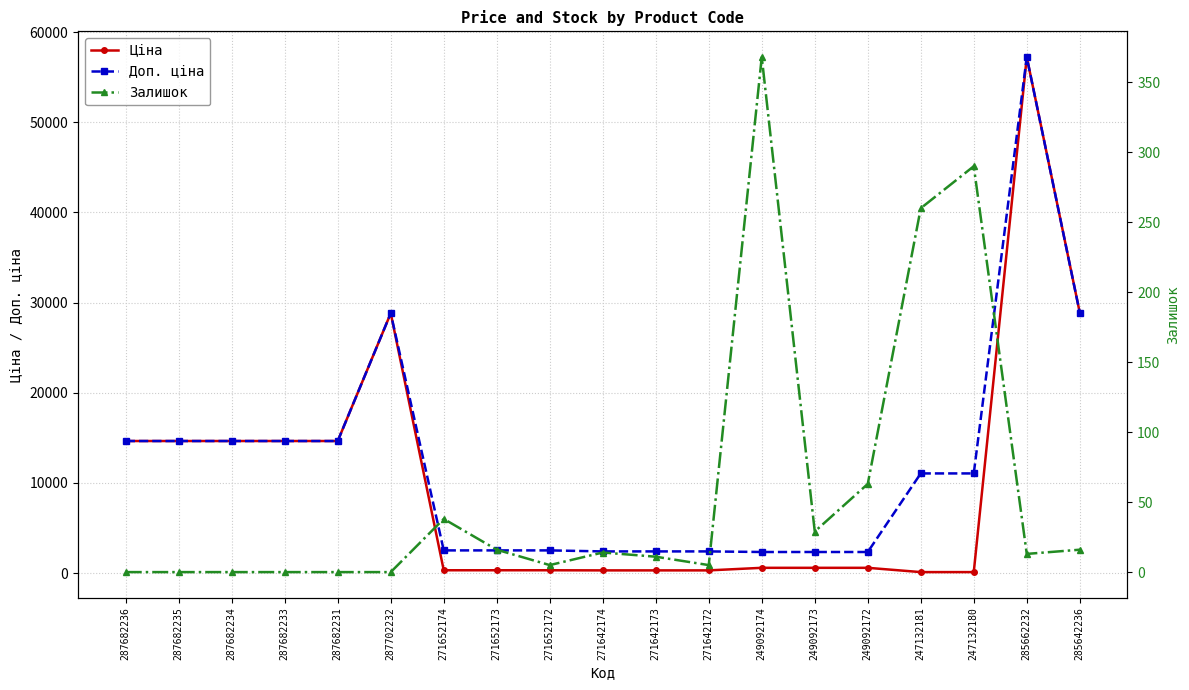

Between 271642172 and 271642173, which is larger?

271642172